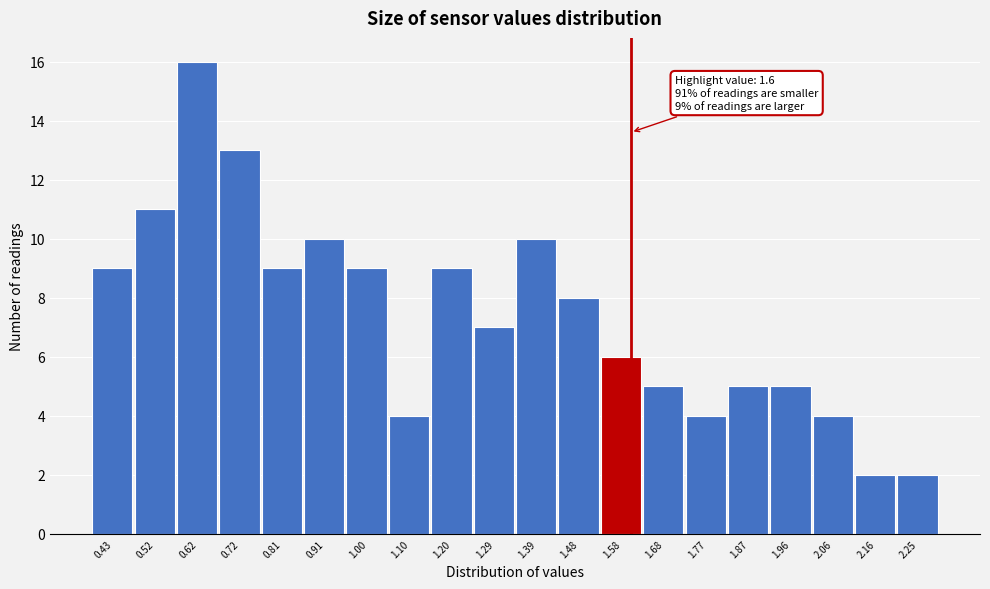

Over which range of the x-axis is the bar tallest?

0.572 to 0.668